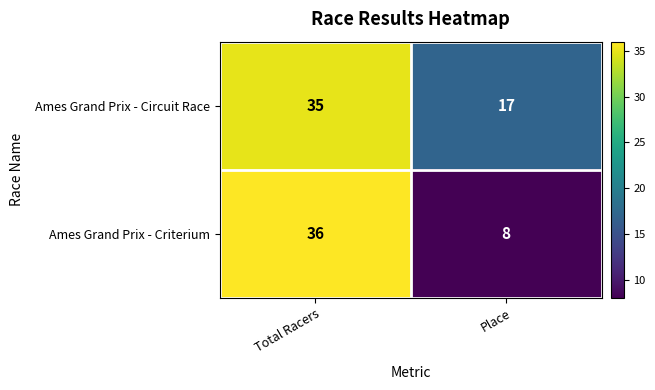

What is the maximum value shown in the chart?

36